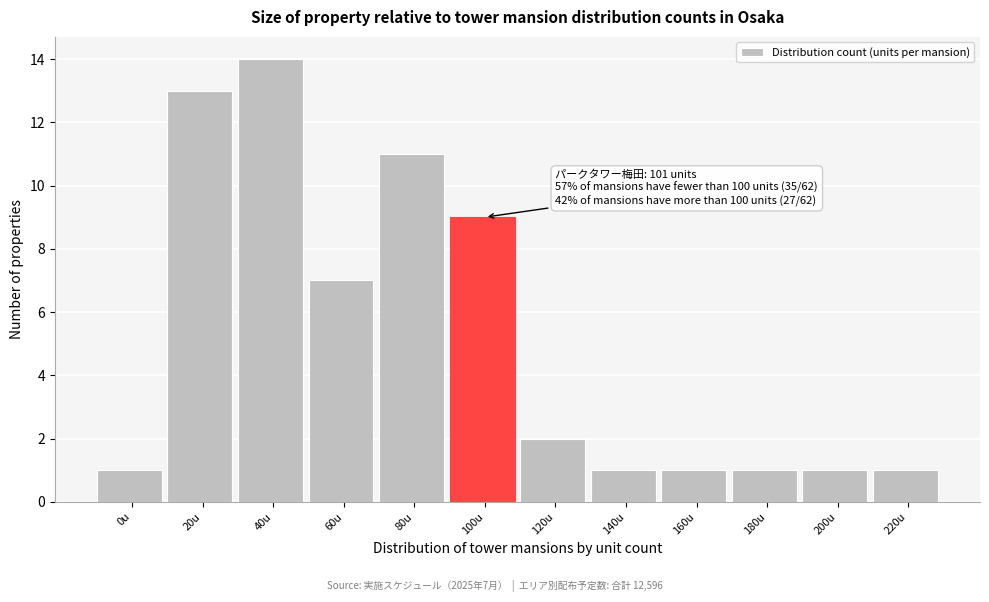

Reading left to right, extract all data points from this chart.

0u=1	20u=13	40u=14	60u=7	80u=11	100u=9	120u=2	140u=1	160u=1	180u=1	200u=1	220u=1